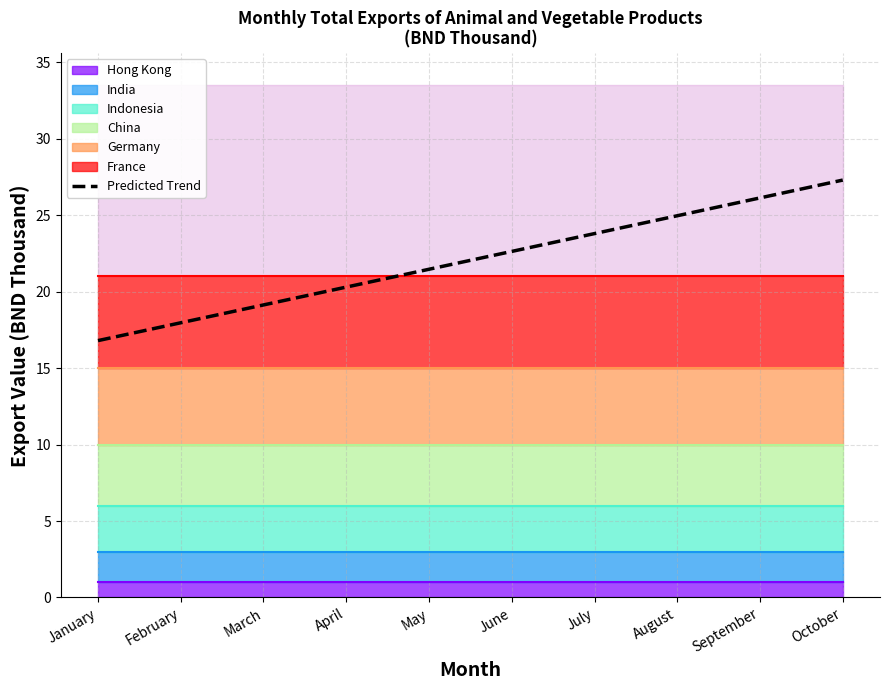

At which label does the data first exceed 22?

June